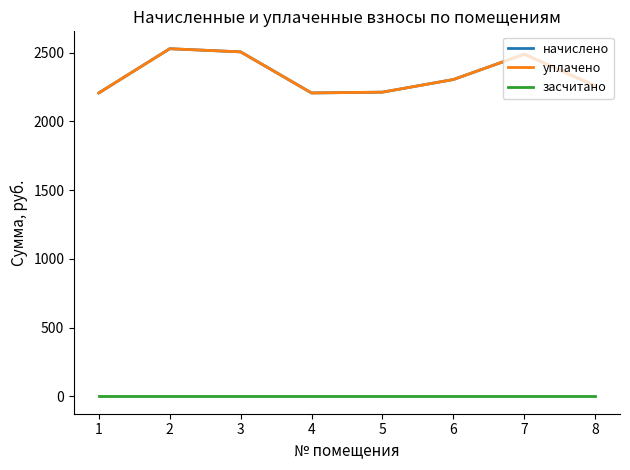

Reading left to right, transcribe all the data shown in this chart.

начислено: 2207.3	2529.1	2506.1	2207.3	2213.0	2305.0	2488.9	2259.0
уплачено: 2207.3	2529.1	2506.1	2207.3	2213.0	2305.0	2488.9	2259.0
засчитано: 0.0	0.0	0.0	0.0	0.0	0.0	0.0	0.0